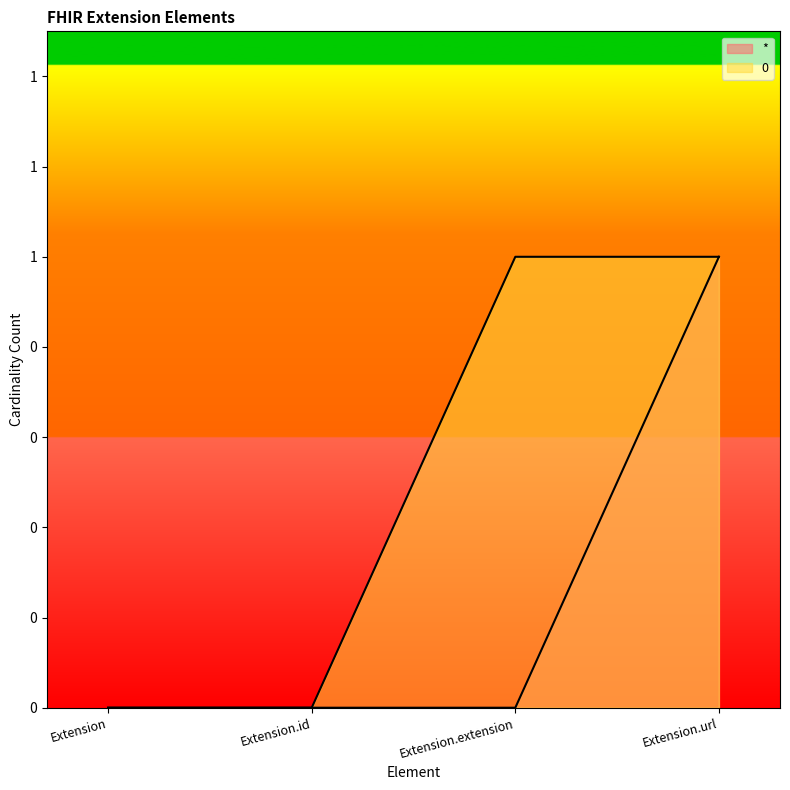

Between Extension.id and Extension.extension, which is larger?

Extension.id